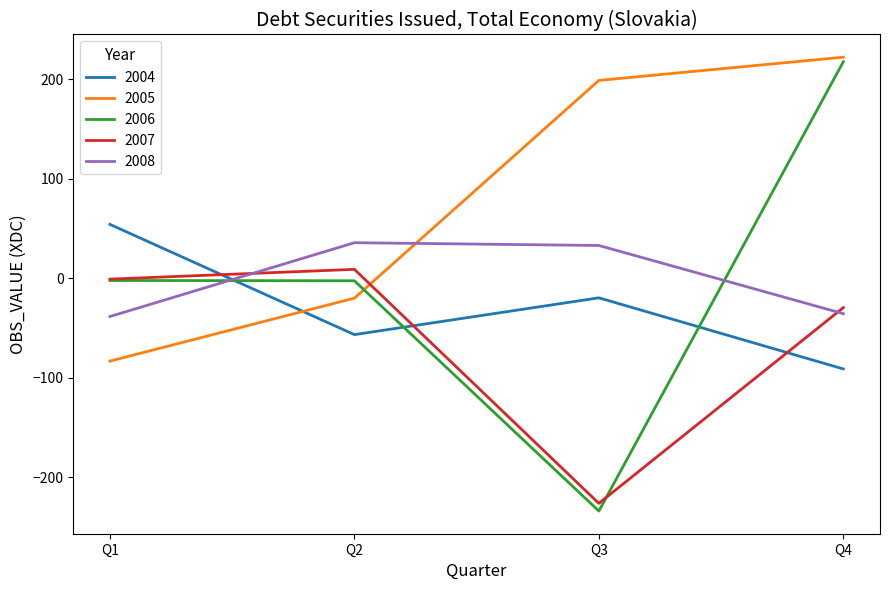

Where does the 2004 series first go above -19?

Q1